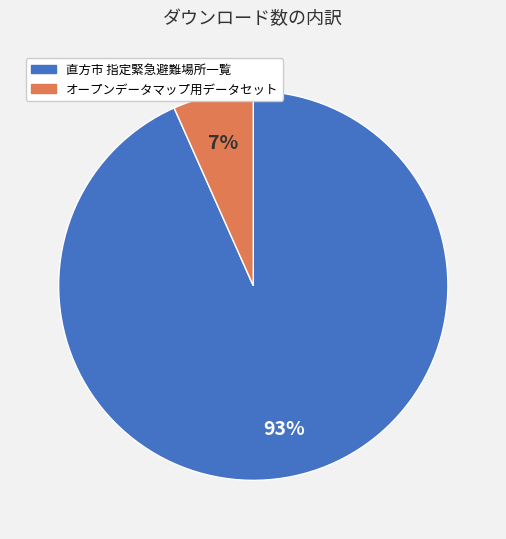

Which category has the biggest portion of the pie?

直方市 指定緊急避難場所一覧